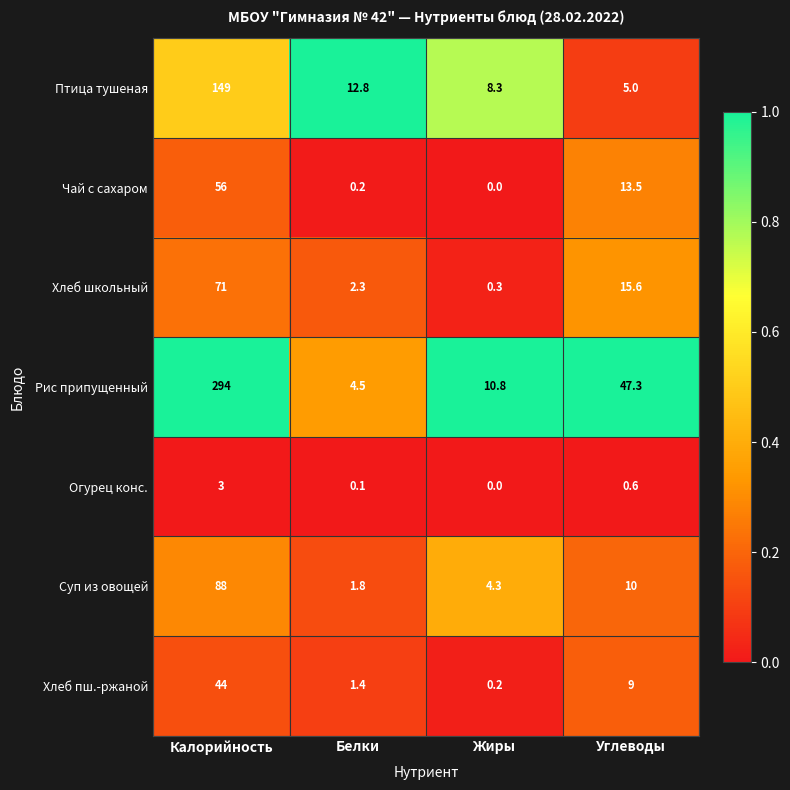

How many distinct data groups are displayed?

7